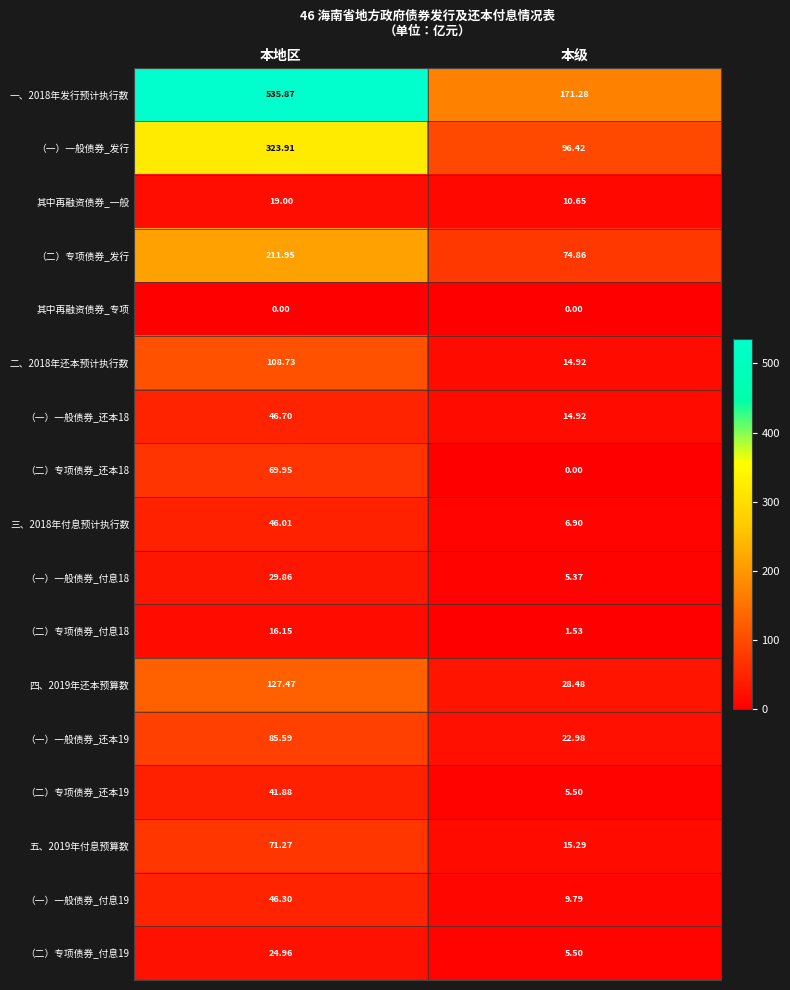

At which category is the sum across all series the highest?

本地区